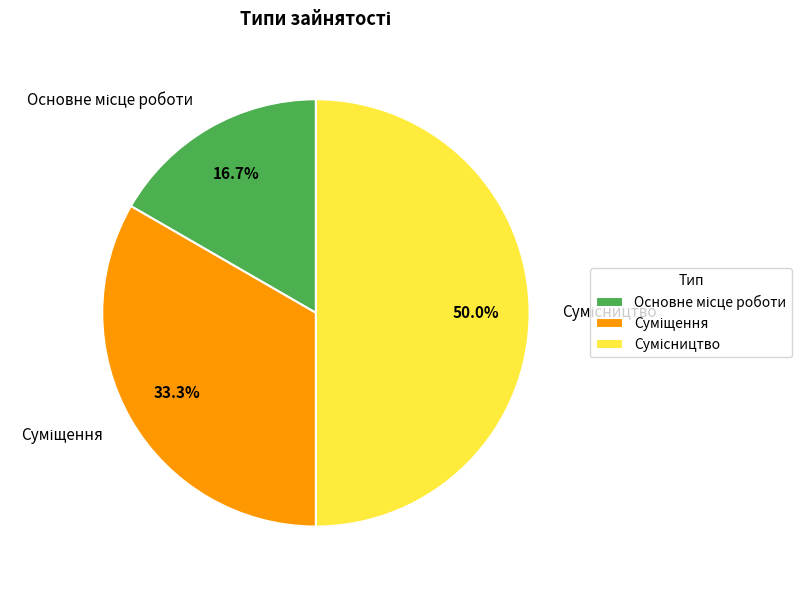

Count the number of slices in the pie.

3